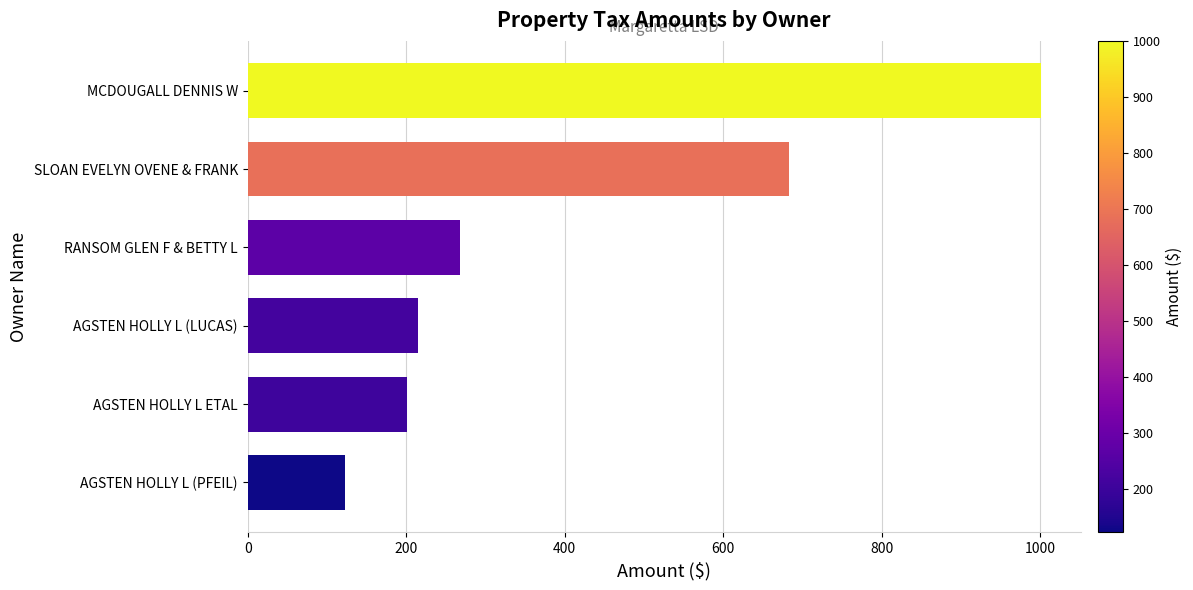

What is the maximum value shown in the chart?

1000.9